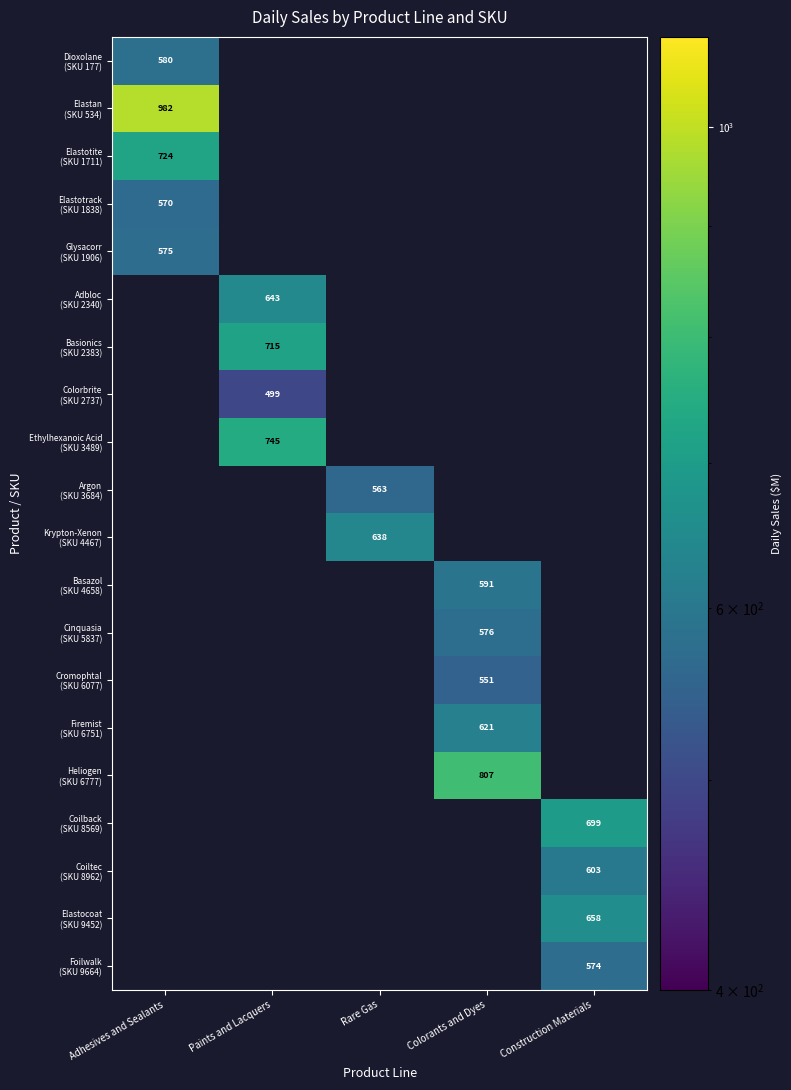

At how many categories does at least one series exceed 831?

1